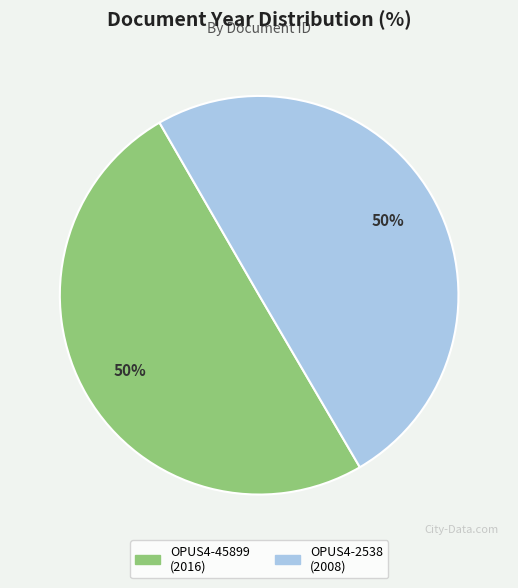

Is the sum of OPUS4-2538 and OPUS4-45899 greater than half?

Yes